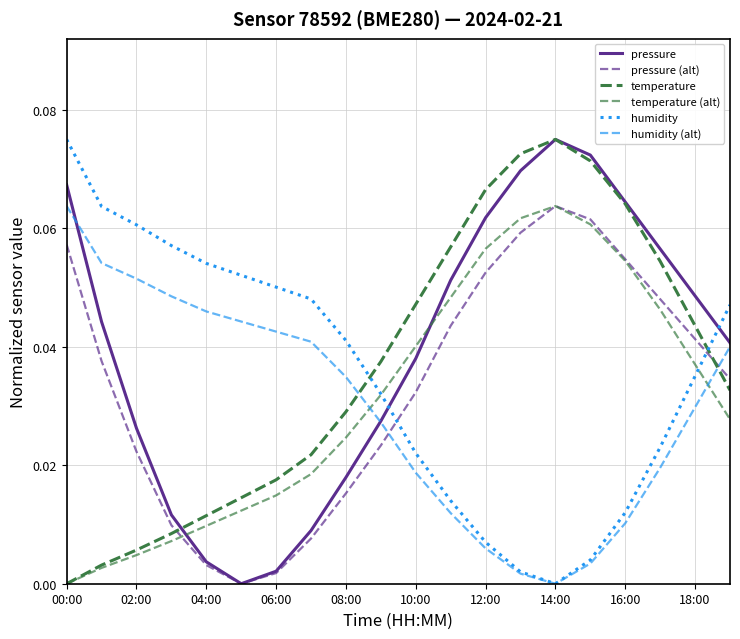

Count the number of categories in the chart.

20